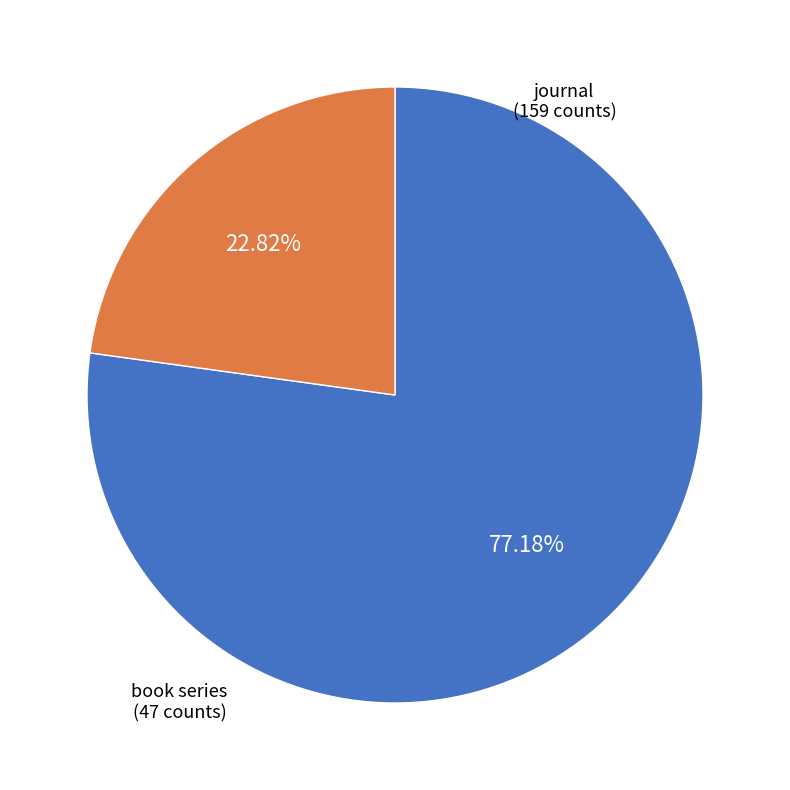

What is the largest slice in the pie chart?

journal